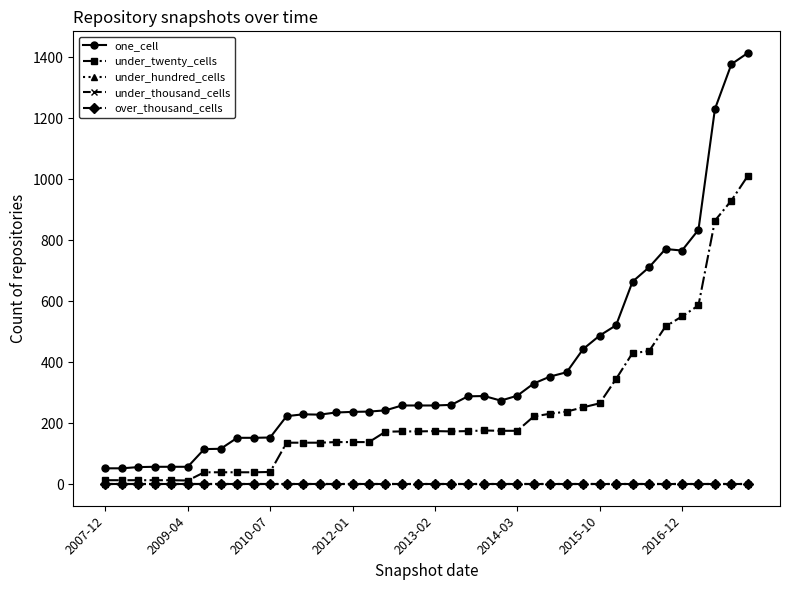

Is this an area chart (filled region under the line)?

No